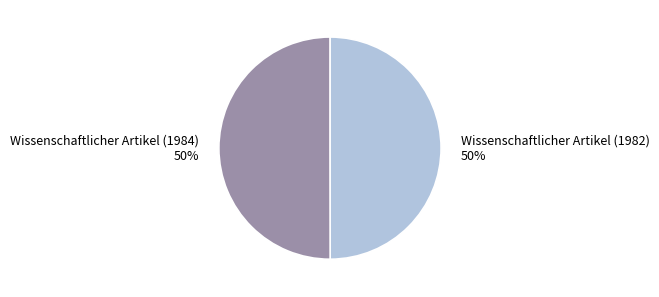

True or false: Wissenschaftlicher Artikel (1984) accounts for 50% of the total.

True